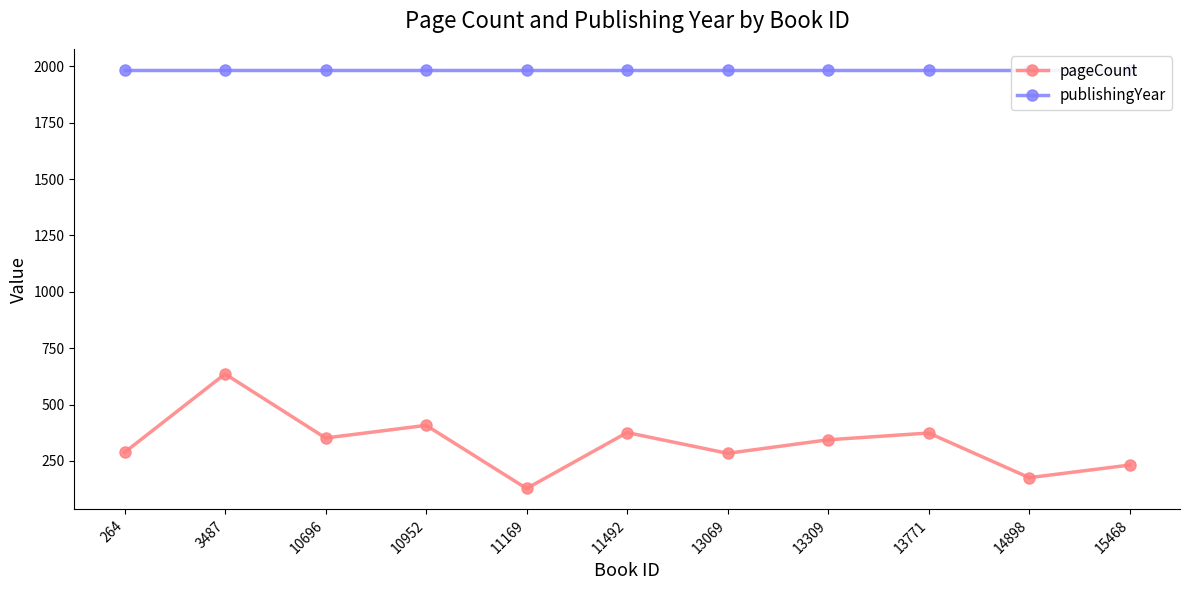

The value of publishingYear at 11169 is 1985. True or false?

True